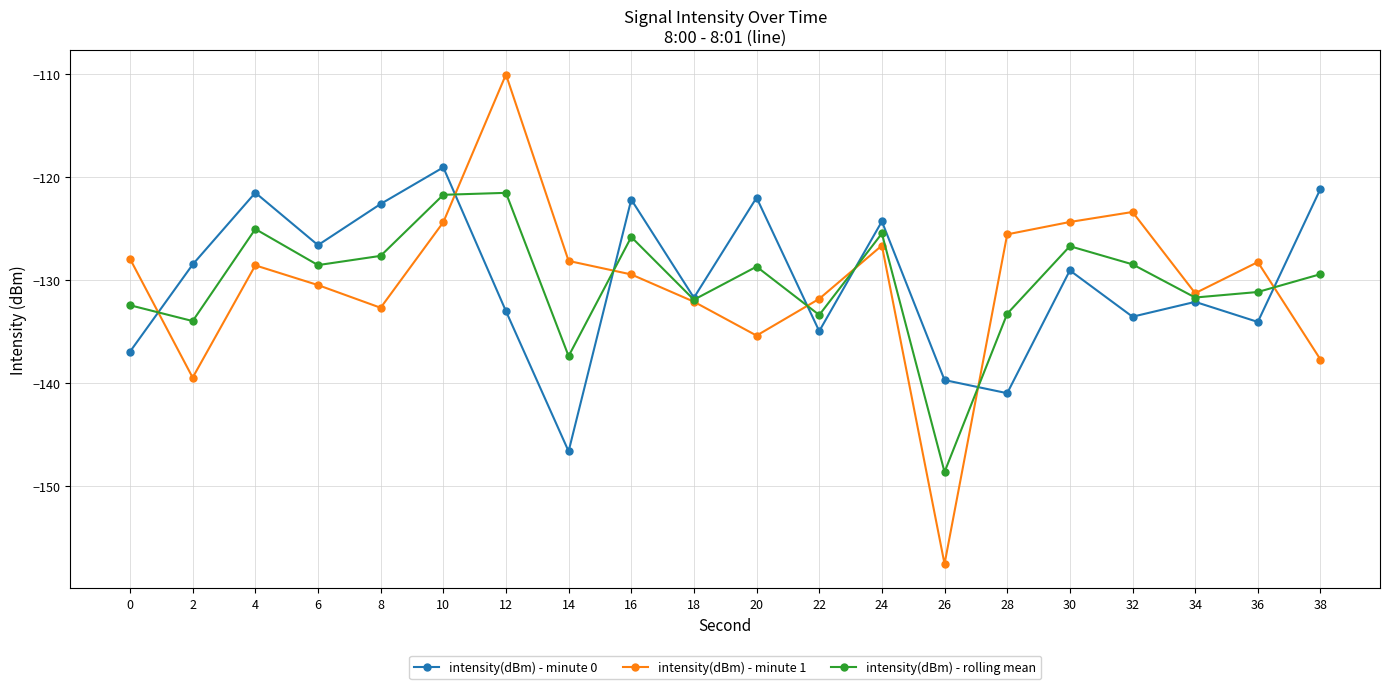

Which category has the lowest value in the intensity(dBm) - minute 1 series?

26